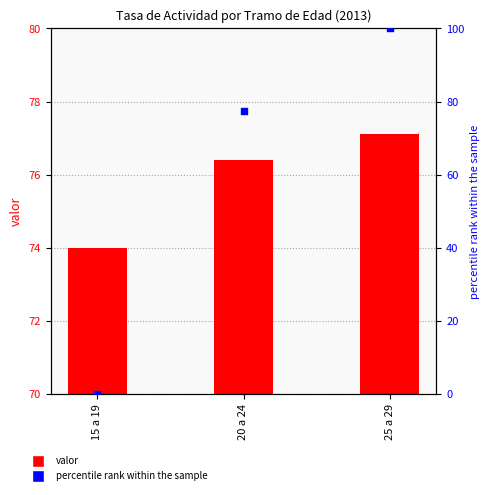

Which series contains the highest Y value?

percentile rank